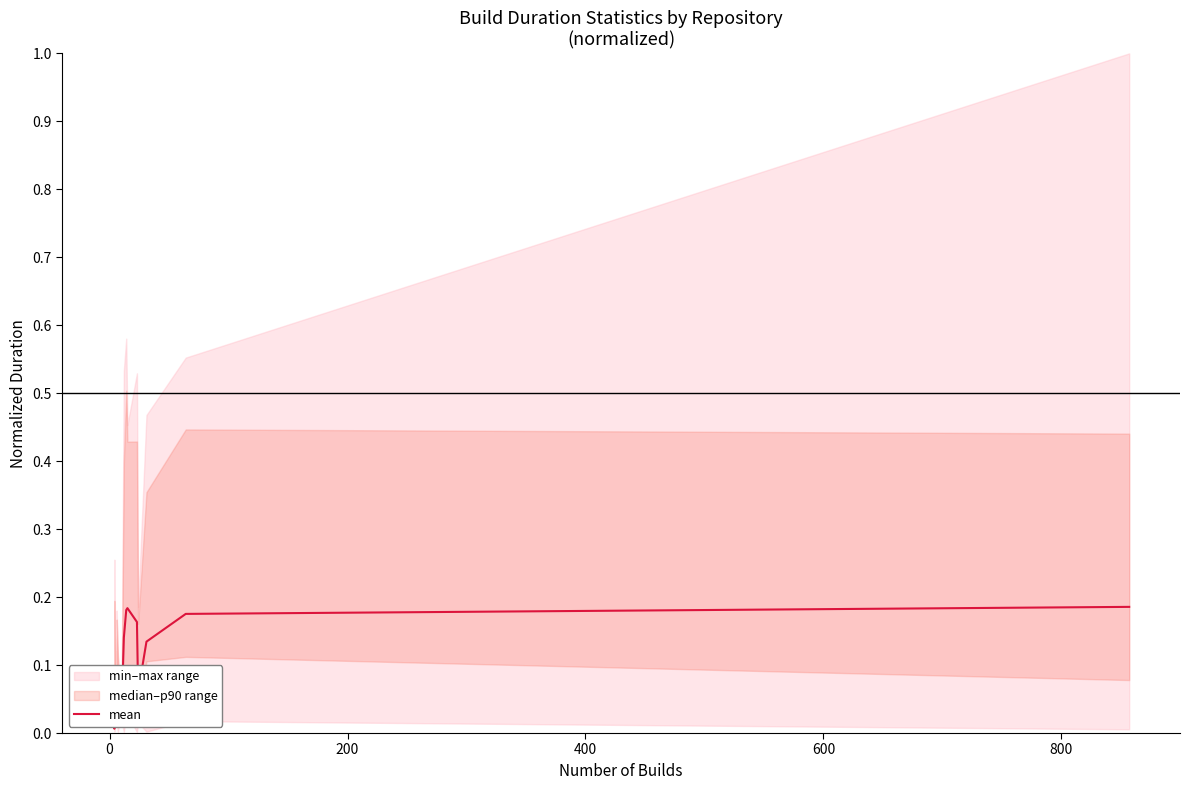

How many data points does each series have?

20